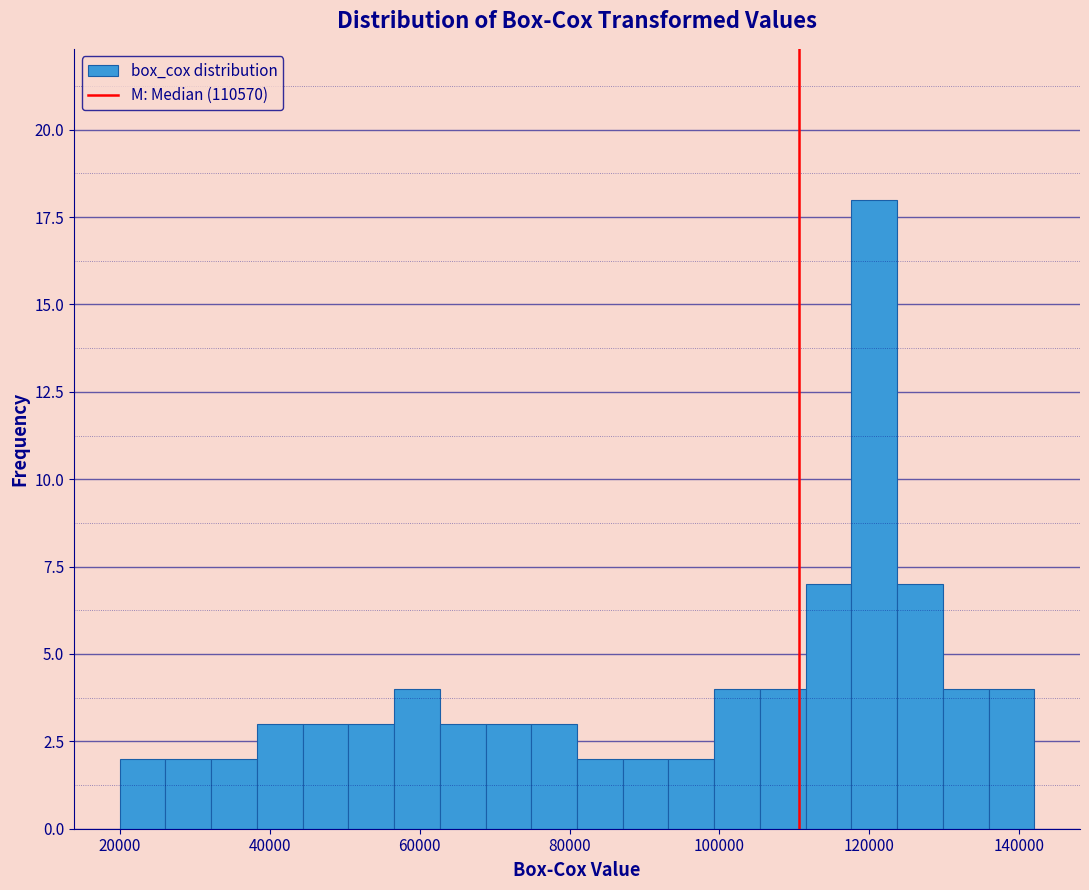

Around what value on the x-axis is the tallest bar? Give the approximate position of its centre, as read against the axis.

120000